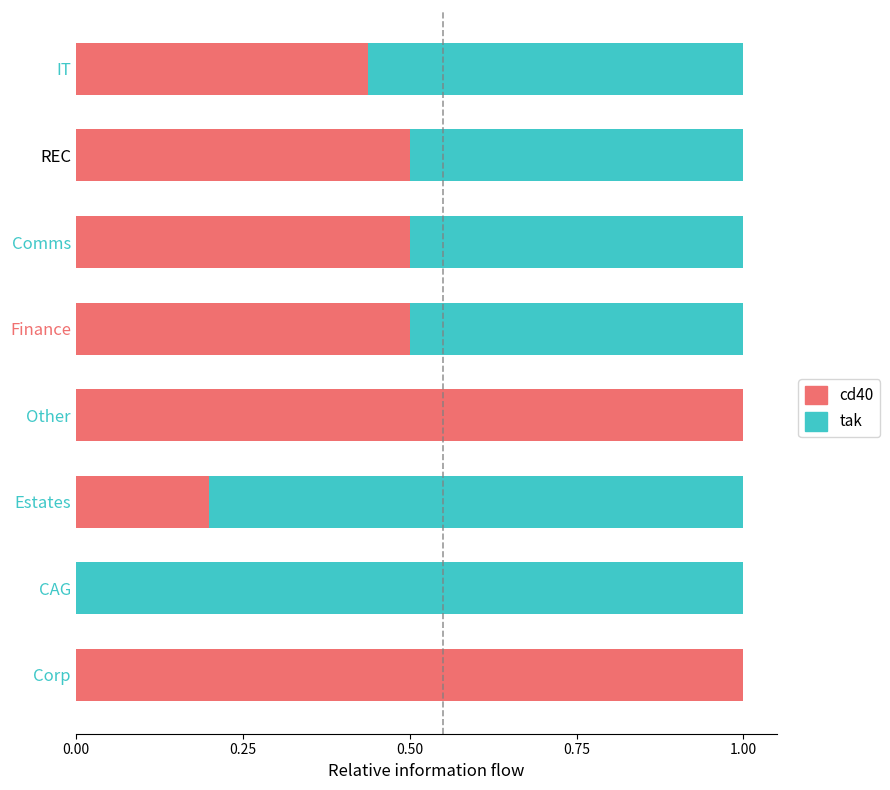

Is it true that cd40 equals 0.3 at Estates?

False